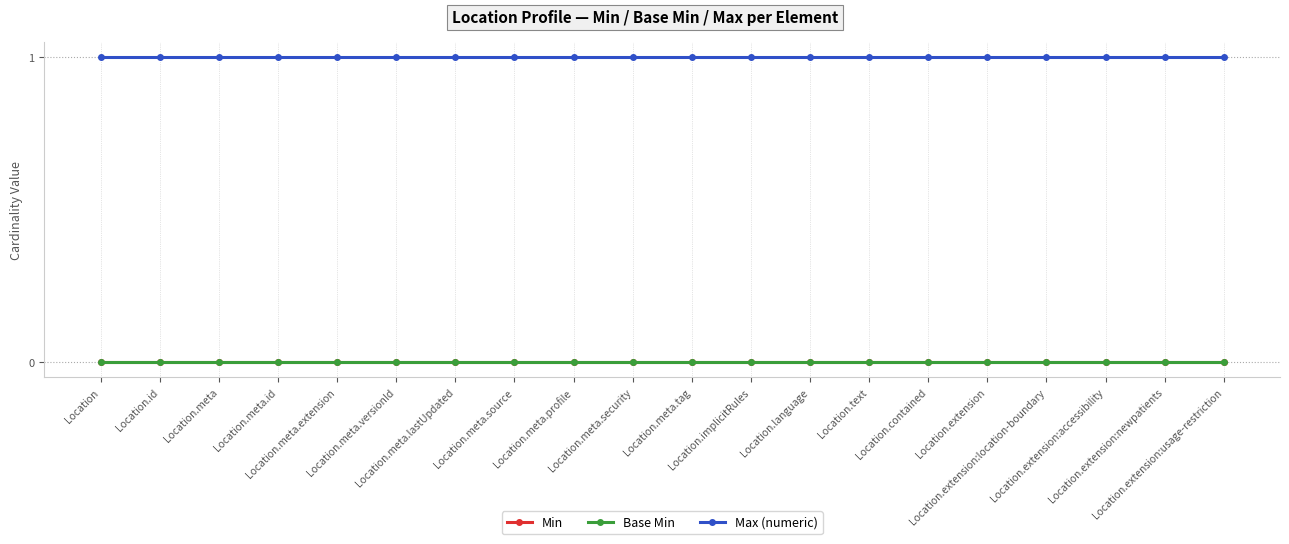

At which category does the chart reach its peak across all series?

Location